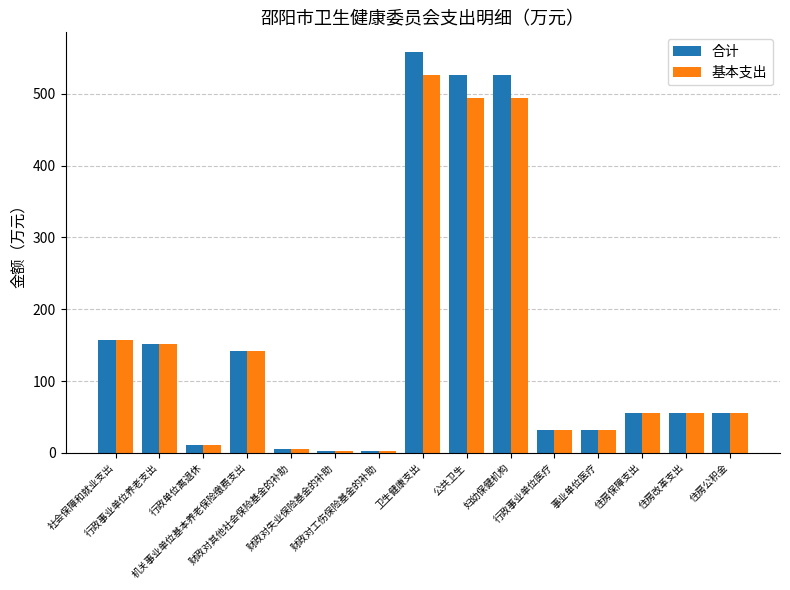

At which label does 合计 reach its peak?

卫生健康支出